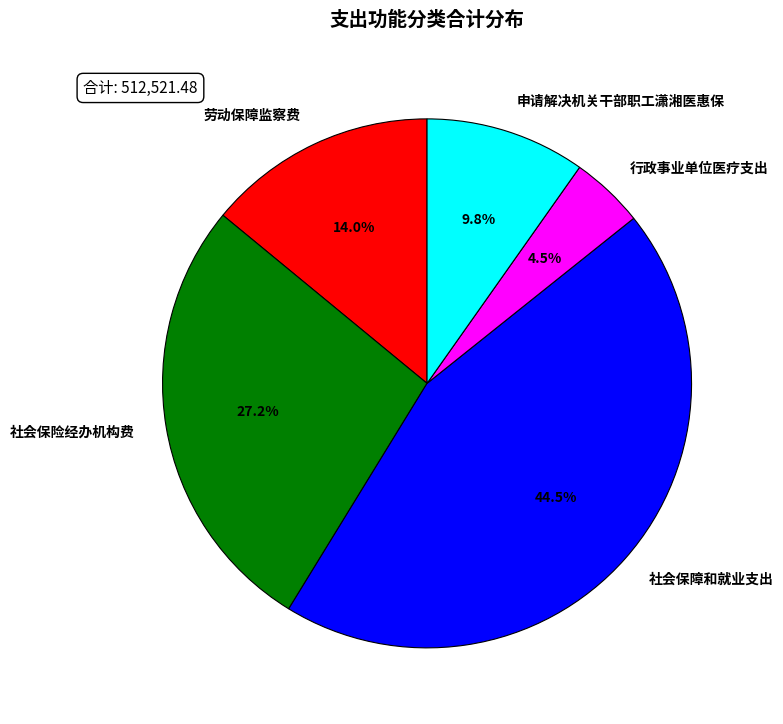

What is the largest slice in the pie chart?

社会保障和就业支出